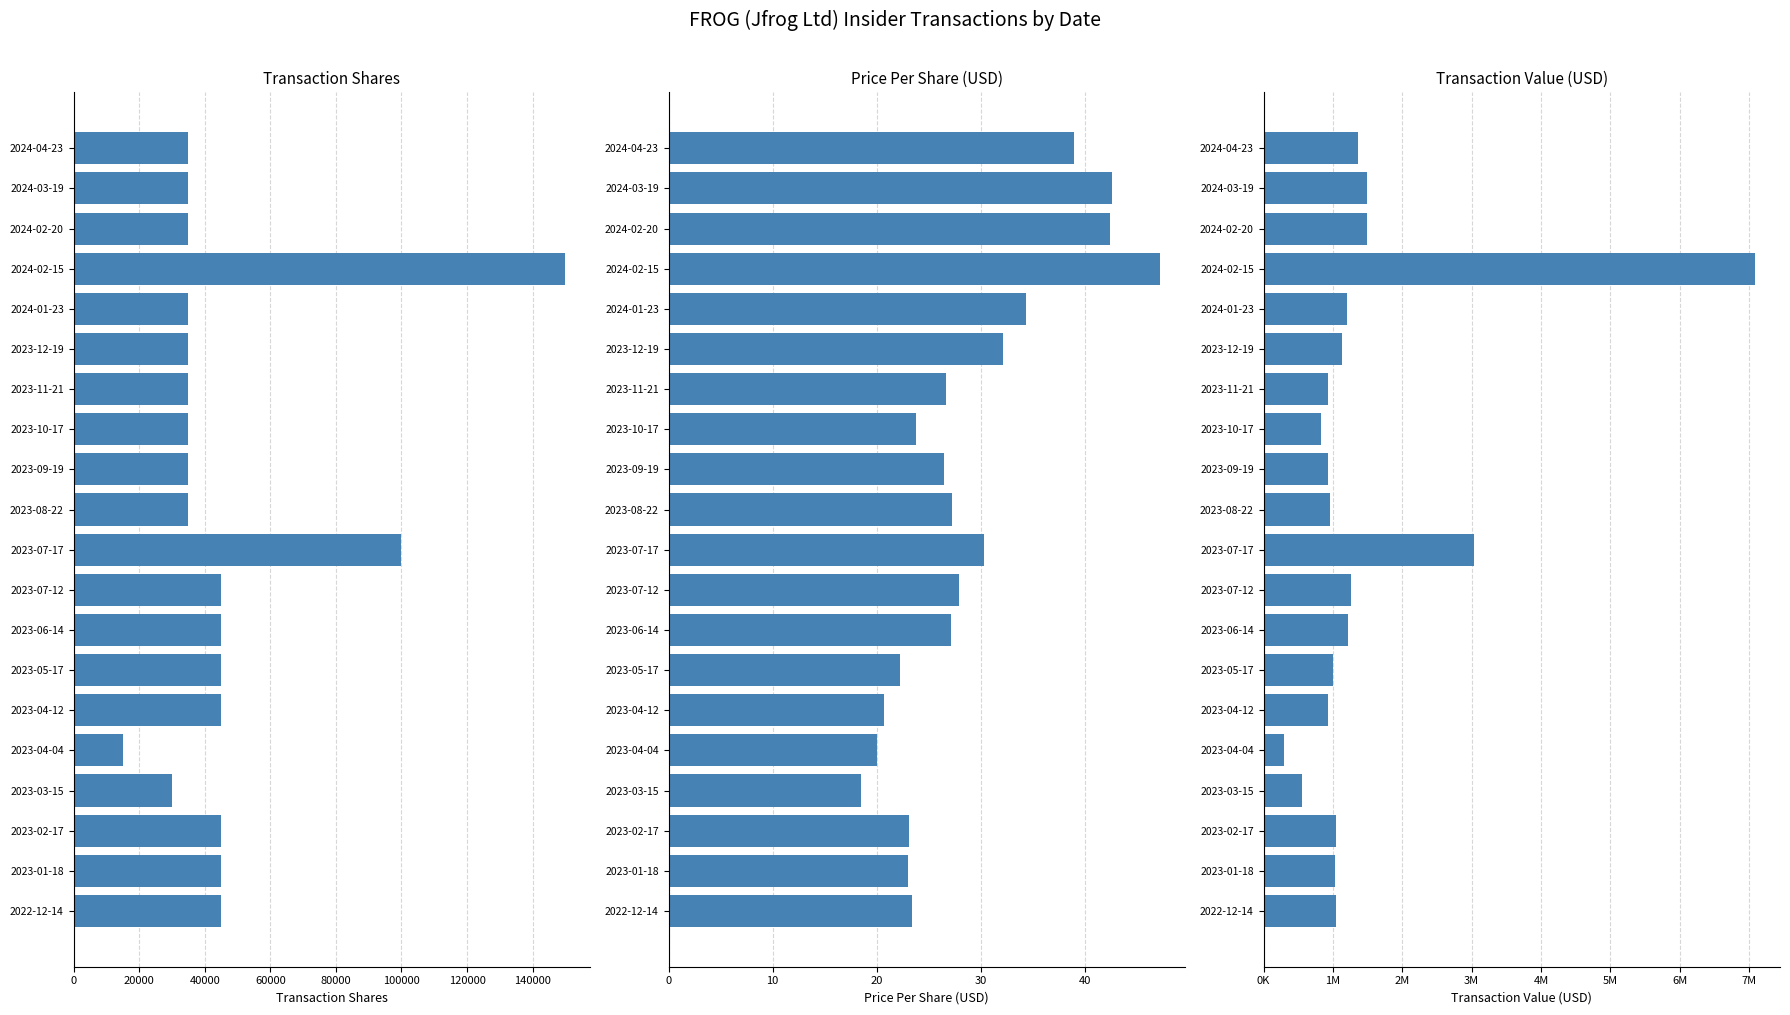

What is the smallest value displayed?

18.5